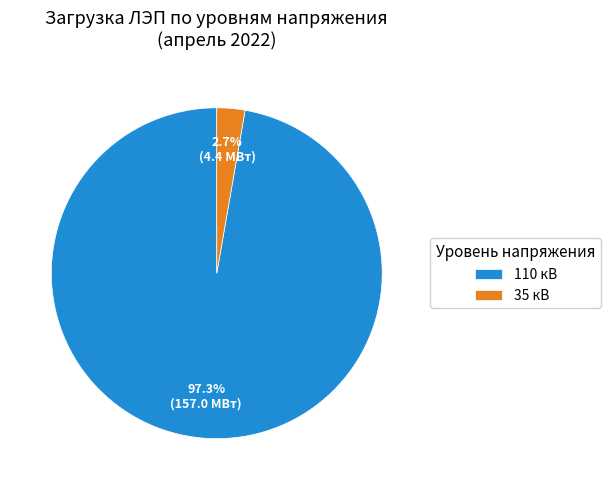

Which category has the biggest portion of the pie?

110 кВ